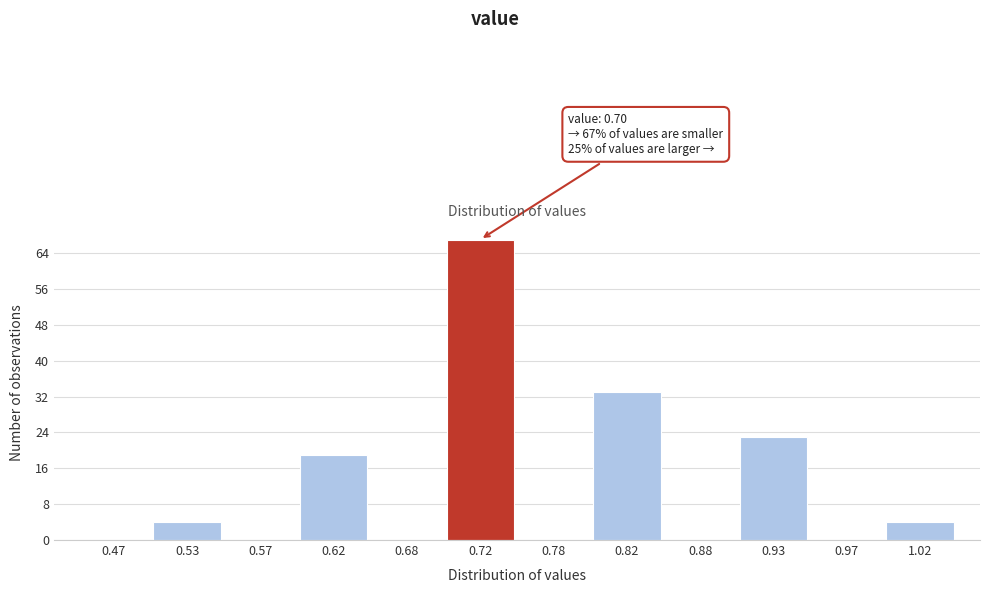

Over which range of the x-axis is the bar tallest?

0.70 to 0.75